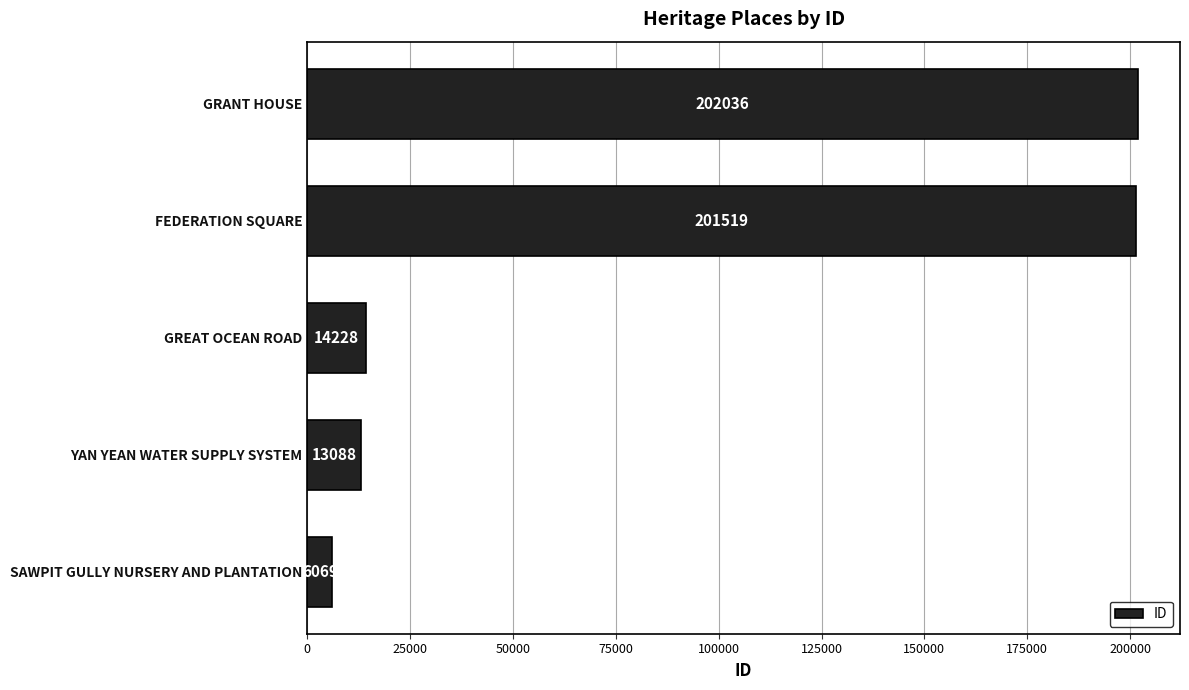

The chart shows a value of 202036 at GRANT HOUSE. True or false?

True